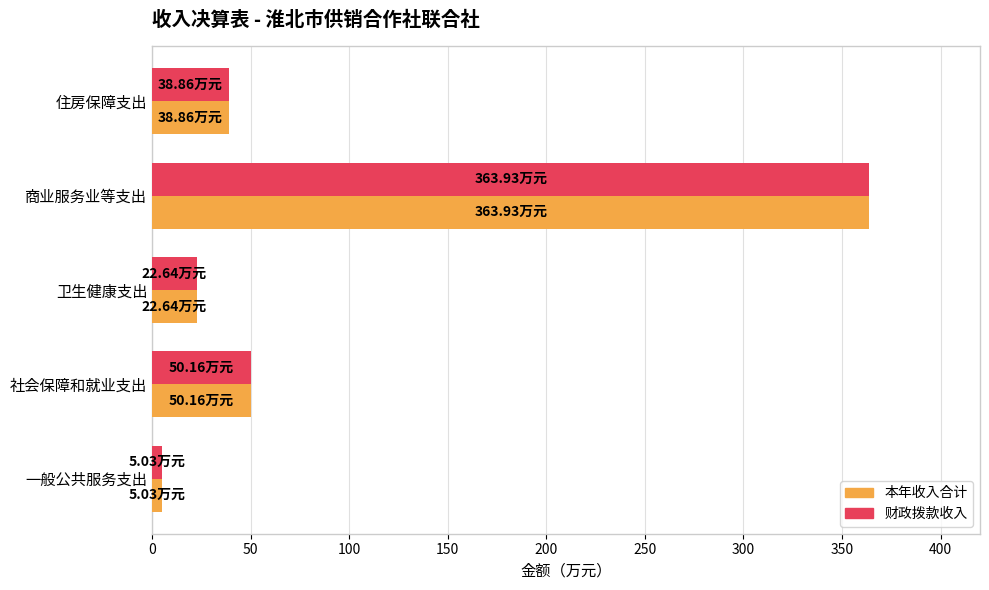

List the labels in order of 本年收入合计 value, largest first.

商业服务业等支出, 社会保障和就业支出, 住房保障支出, 卫生健康支出, 一般公共服务支出